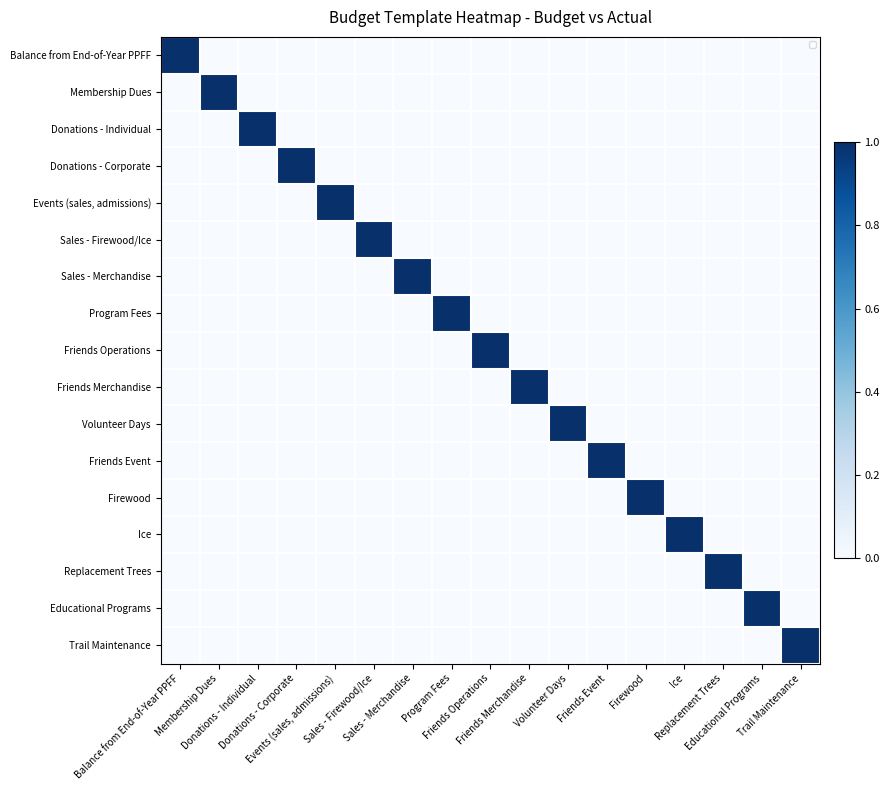

At which category is the sum across all series the highest?

Balance from End-of-Year PPFF